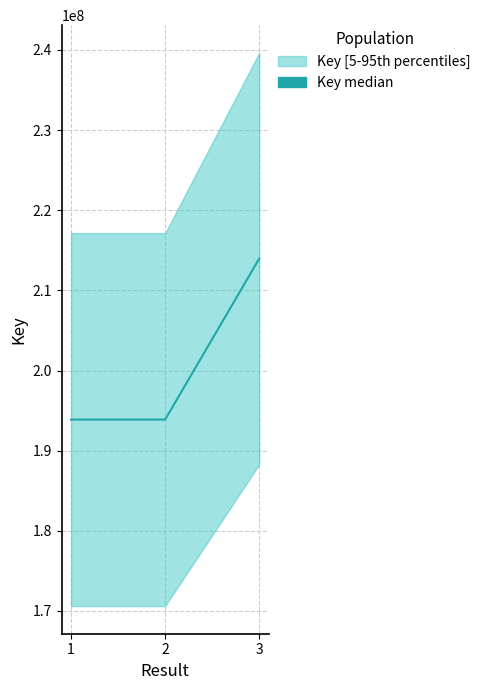

List the labels in order of value, smallest first.

2, 1, 3